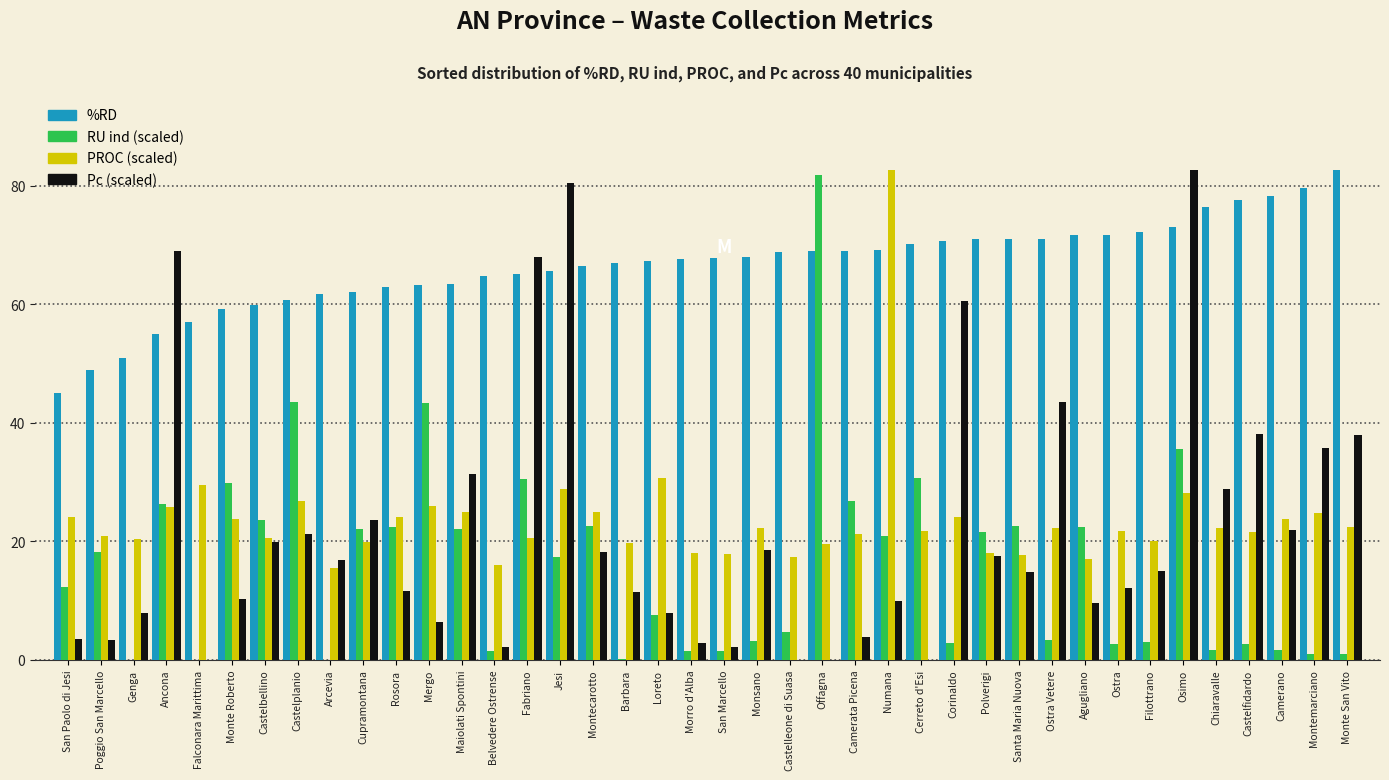

Which category has the highest value in the RU ind (scaled) series?

Offagna